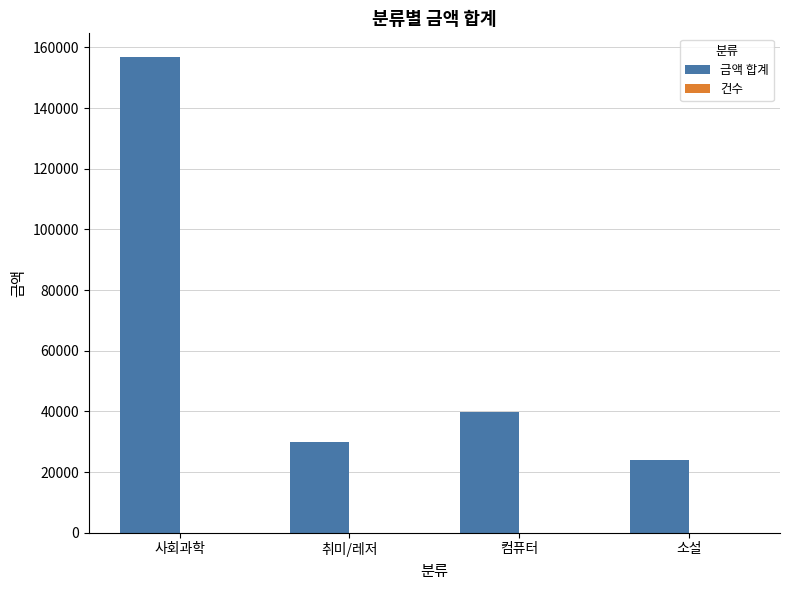

What is the greatest value displayed?

156800